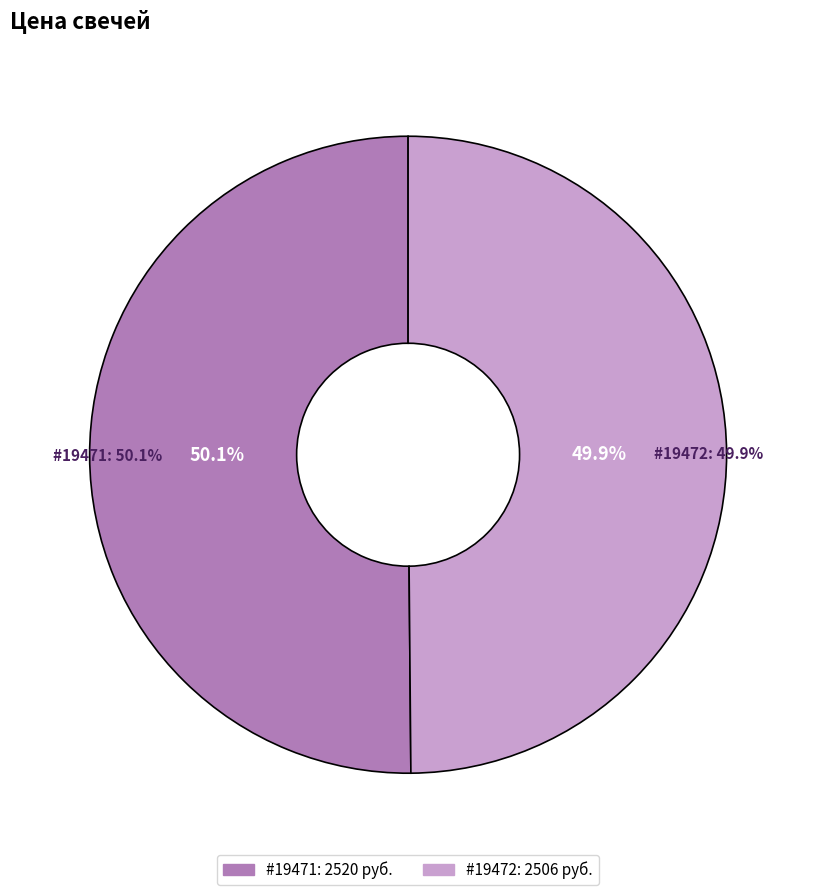

Which has a higher value, 19472 or 19471?

19471